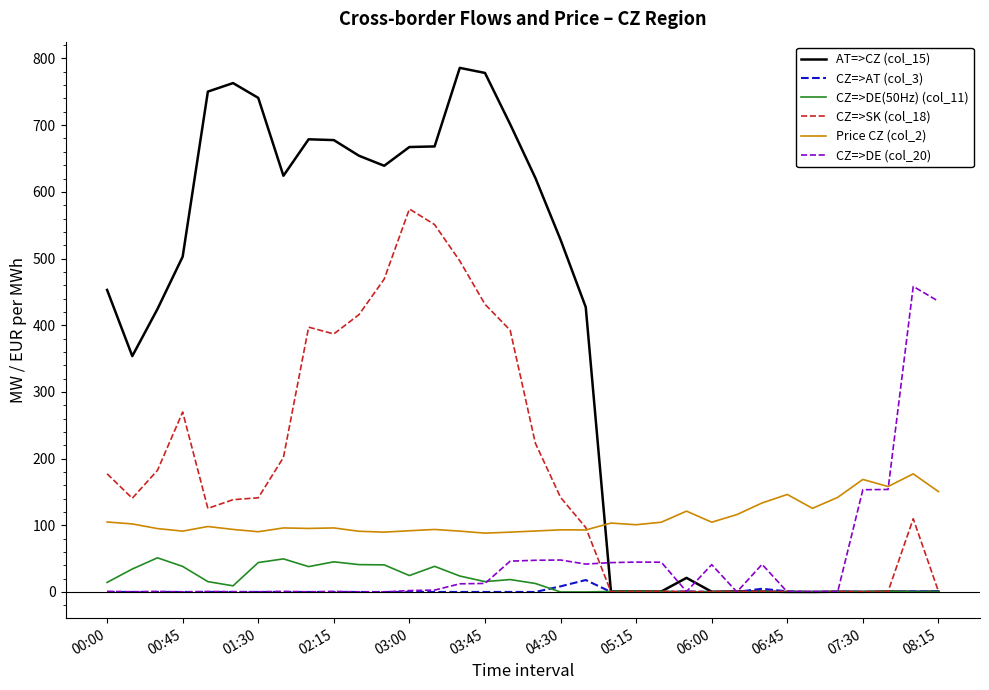

What are all the series names shown in the legend?

AT=>CZ (col_15), CZ=>AT (col_3), CZ=>DE(50Hz) (col_11), CZ=>SK (col_18), Price CZ (col_2), CZ=>DE (col_20)